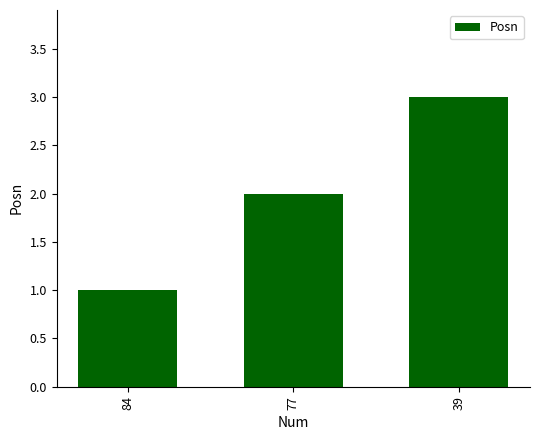

What is the sum of the values at 84 and 39?

4